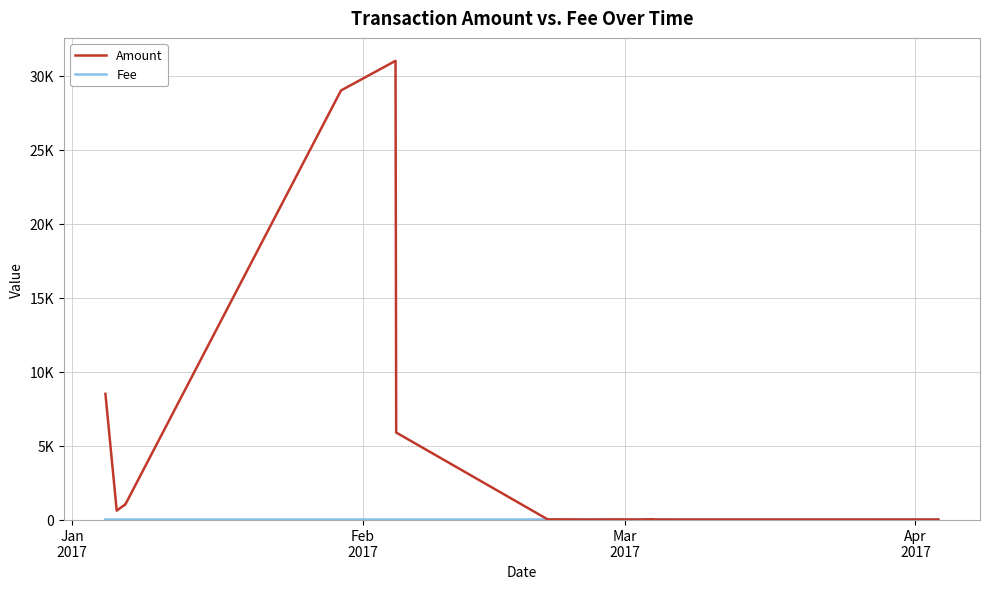

Does the chart display data point markers on the line(s)?

No